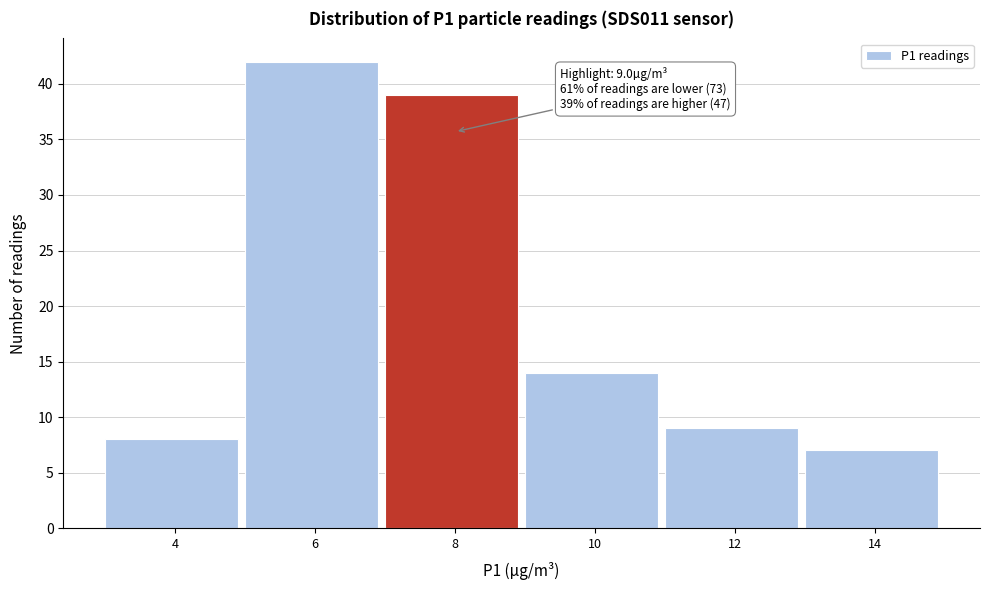

Reading left to right, extract all data points from this chart.

4=8	6=42	8=39	10=14	12=9	14=7